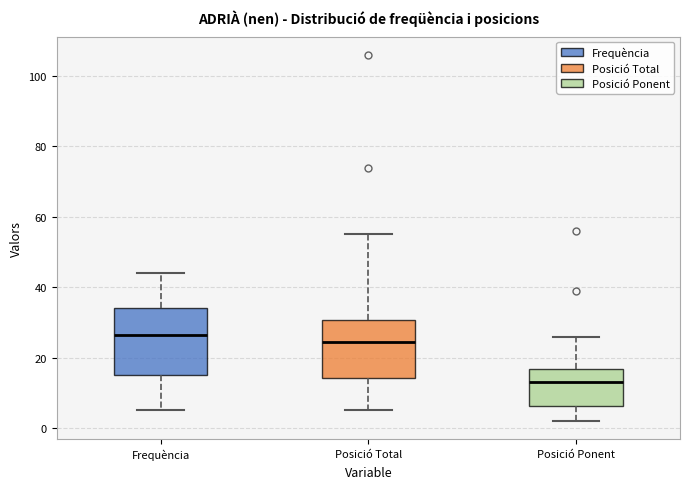

Reading left to right, transcribe this box plot: for each box, give where its median line is, the range the box spans, and where its two whiskers end, as read against the y-axis. The values are not printed on the chart, so give them approximately, as read against the axis.

Frequència: median 26, box 16 to 34, whiskers 6 to 44
Posició Total: median 24, box 14 to 30, whiskers 6 to 56
Posició Ponent: median 14, box 6 to 16, whiskers 2 to 26